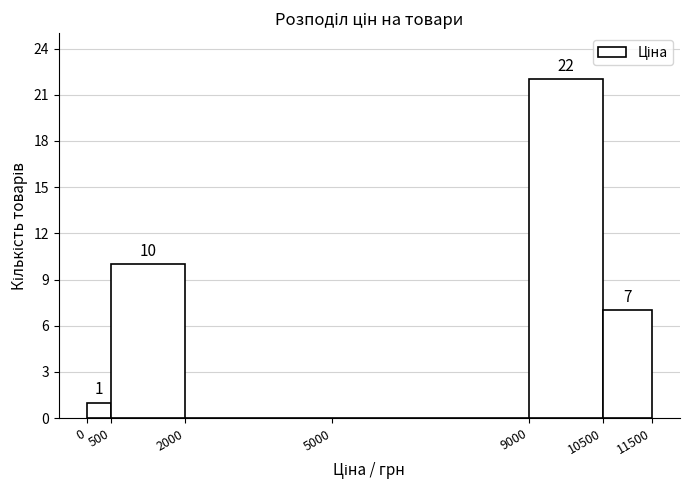

Which range on the x-axis has the tallest bar?

9000 to 10500